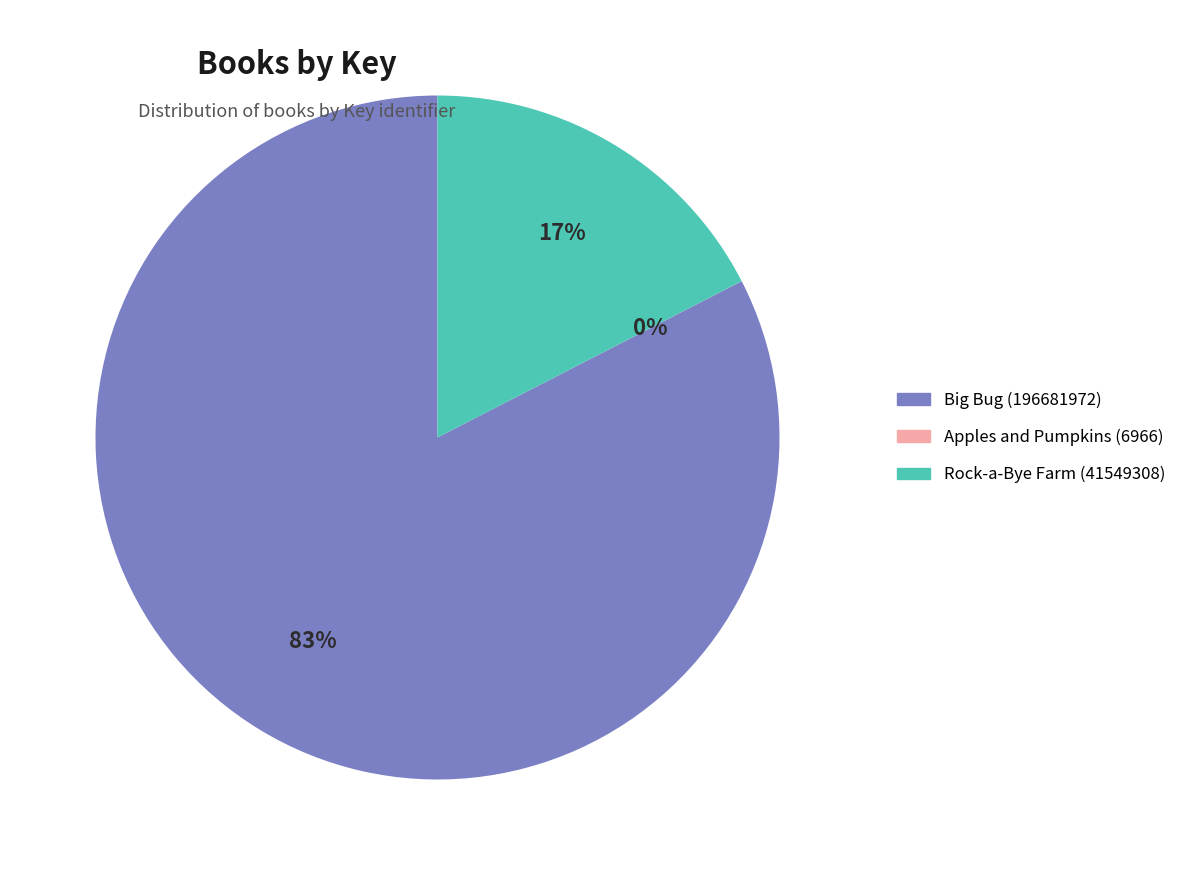

To the nearest percent, what percentage of the pie is Big Bug (196681972)?

83%